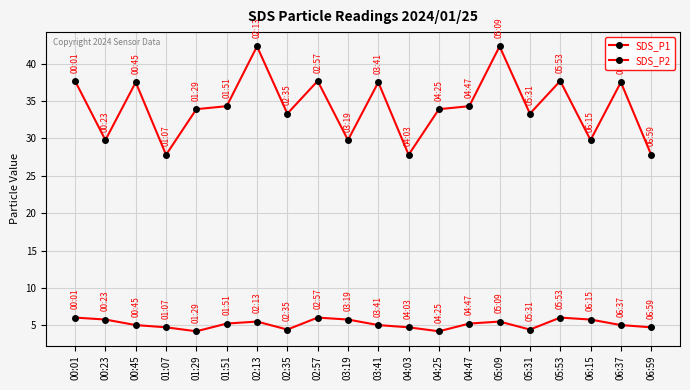

How many lines are shown in the chart?

2